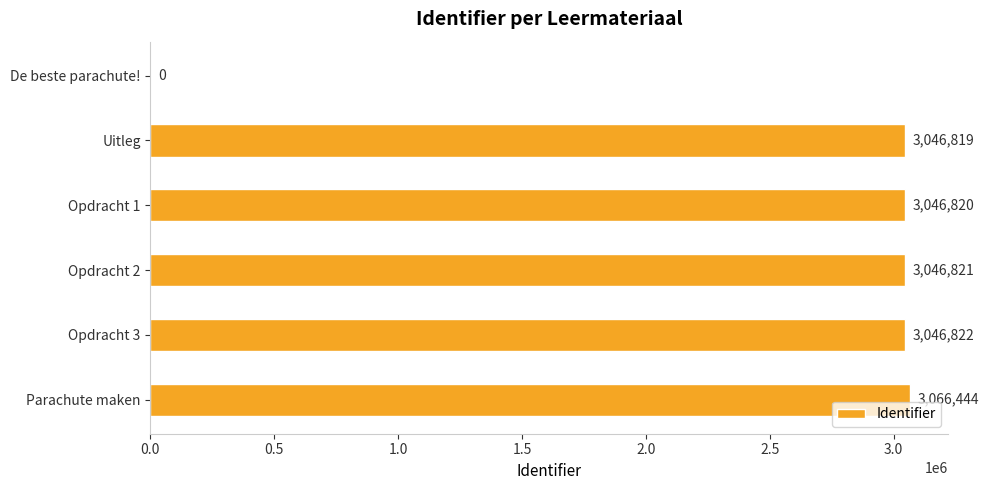

At which label is the value closest to 1533222?

Uitleg